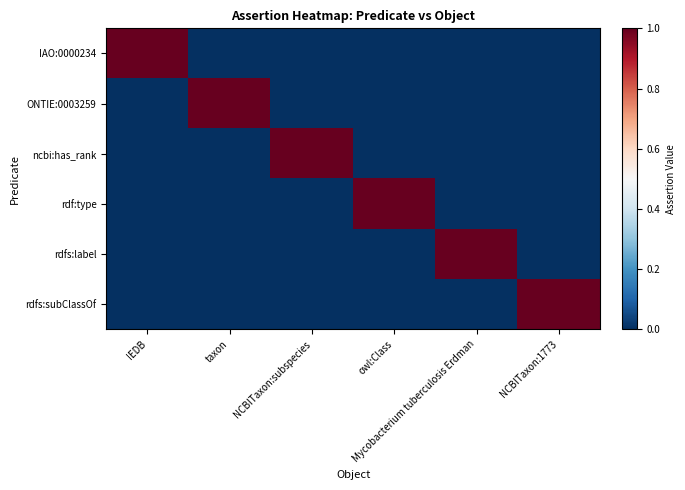

List the series in order of their peak value, highest first.

IAO:0000234, ONTIE:0003259, ncbi:has_rank, rdf:type, rdfs:label, rdfs:subClassOf